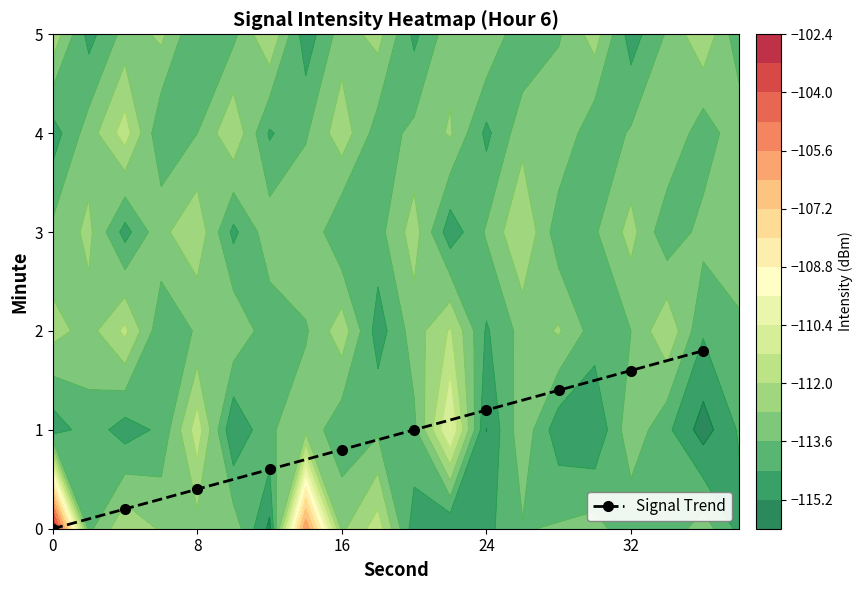

True or false: Signal Trend has a value of 0.2 at 8.

False